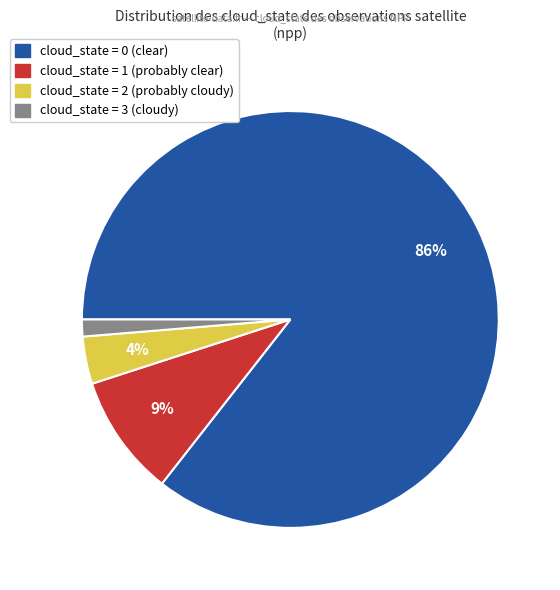

Does cloud_state = 0 represent more than half of the total?

Yes